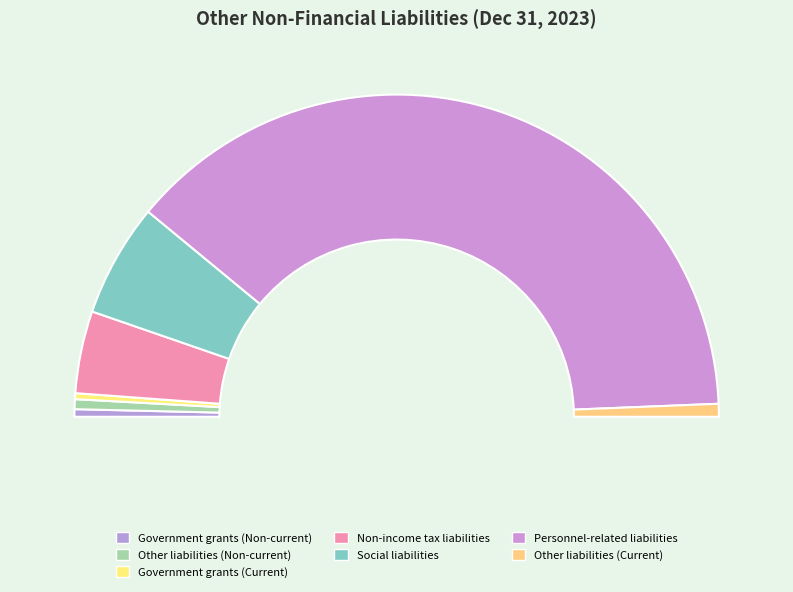

To the nearest percent, what percentage of the pie is Non-income tax liabilities?

8%